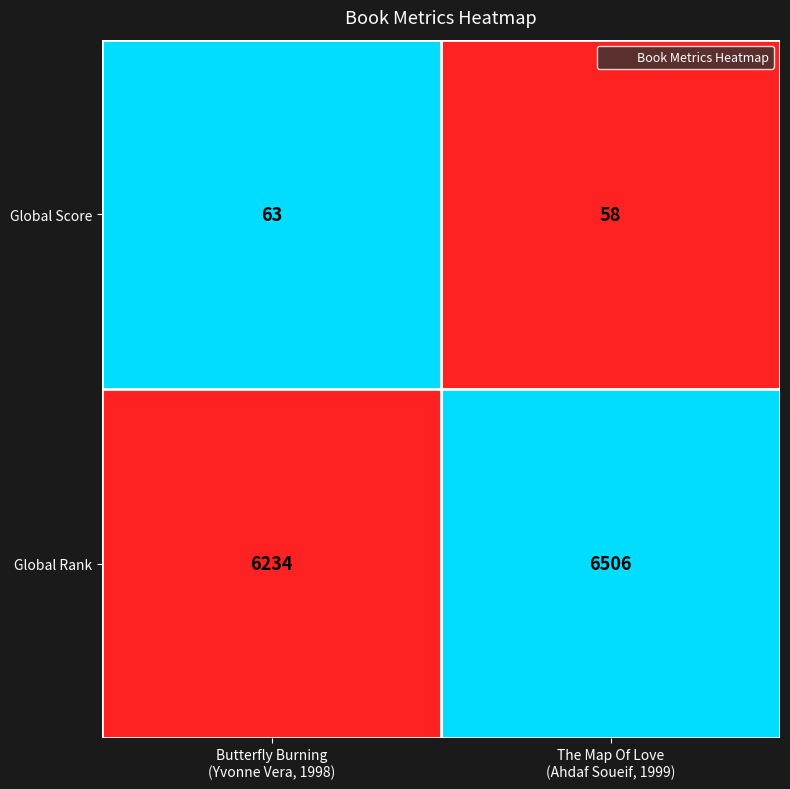

List the series in order of their peak value, highest first.

Global Rank, Global Score